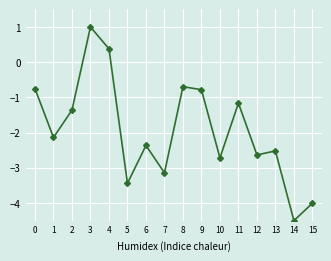

What is the difference between the maximum and second lowest values?

5.0